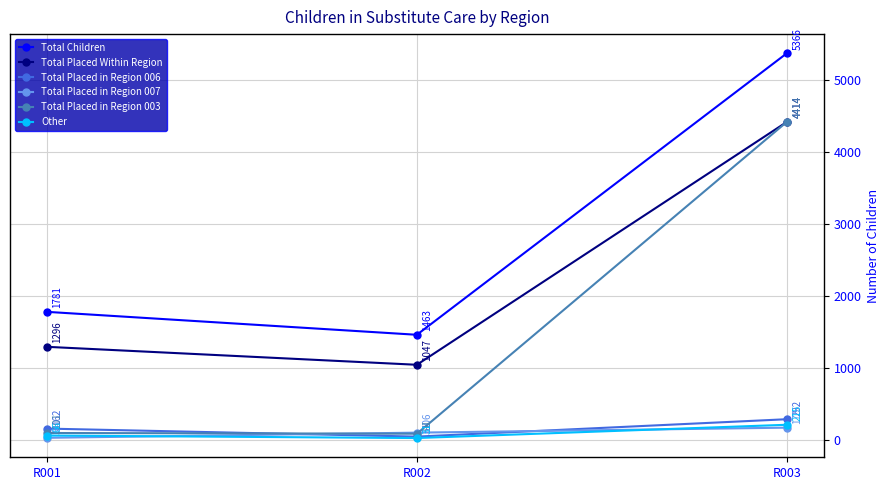

How many Total Placed in Region 006 values are between 51 and 292?

3